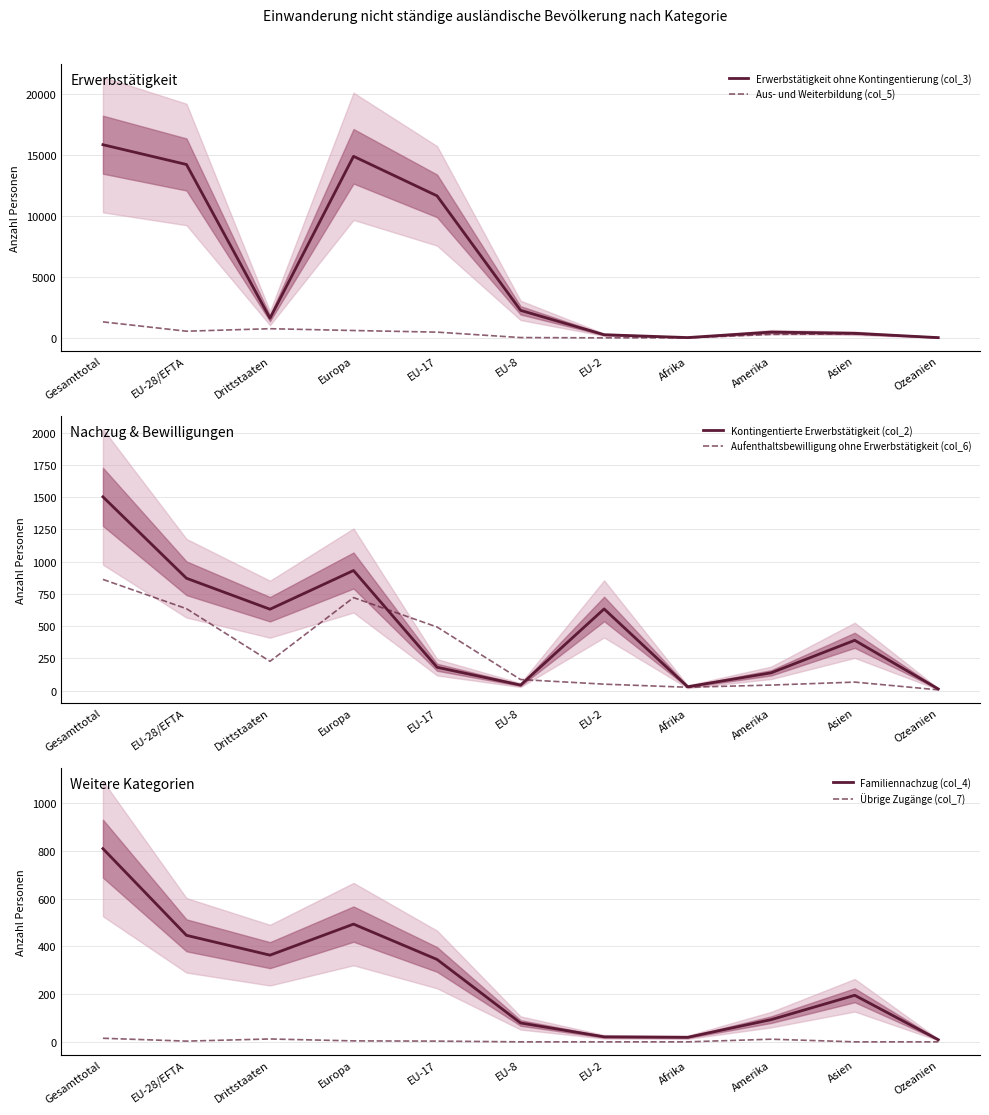

Is the value of Erwerbstätigkeit ohne Kontingentierung (col_3) at EU-28/EFTA greater than the value of Übrige Zugänge (col_7) at EU-28/EFTA?

Yes